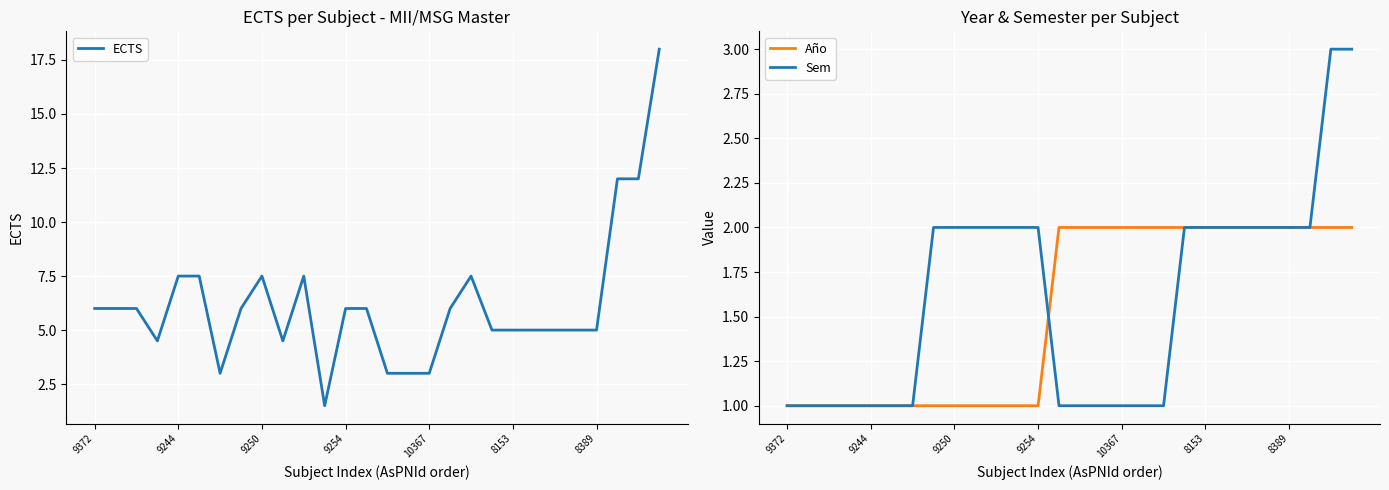

What is the smallest value displayed?

1.0